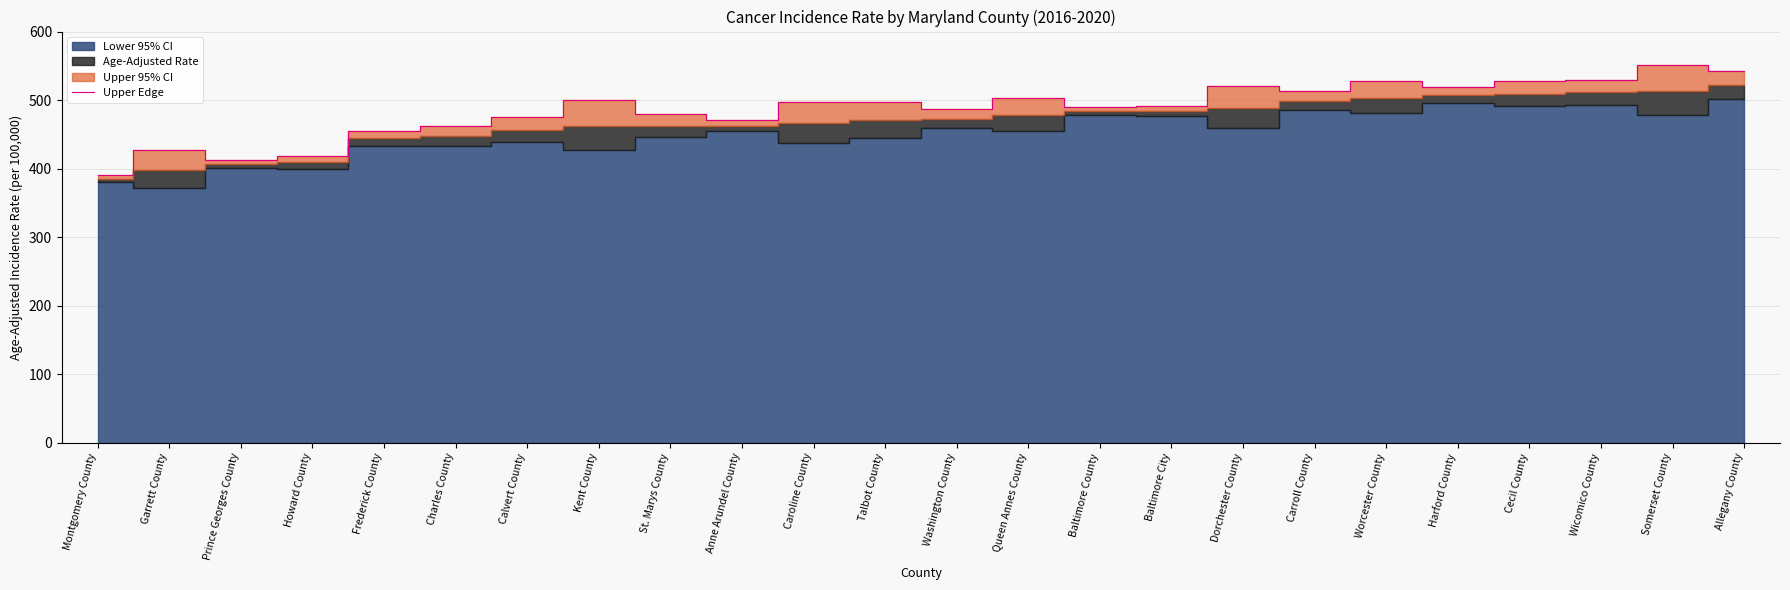

What is the approximate value of Upper Edge at Somerset County?

551.7